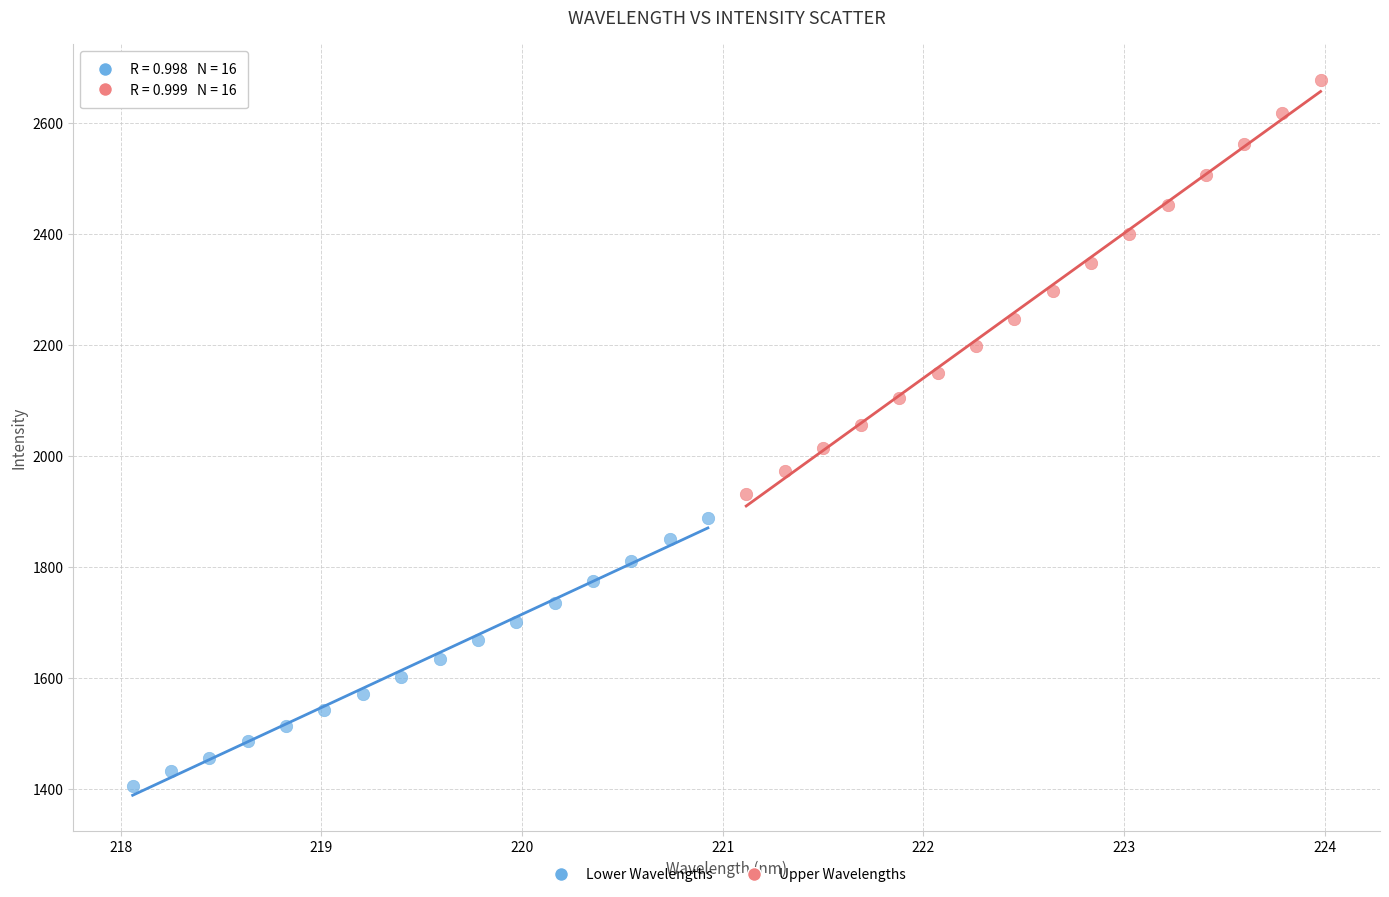

Which series reaches the minimum Y coordinate?

Lower Wavelengths